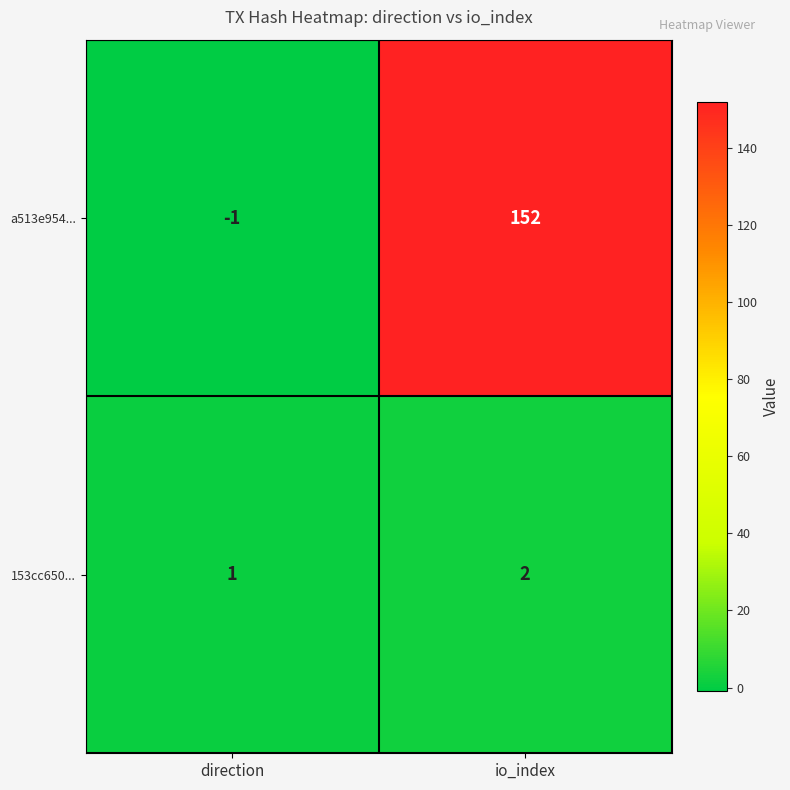

At which category is the sum across all series the highest?

io_index